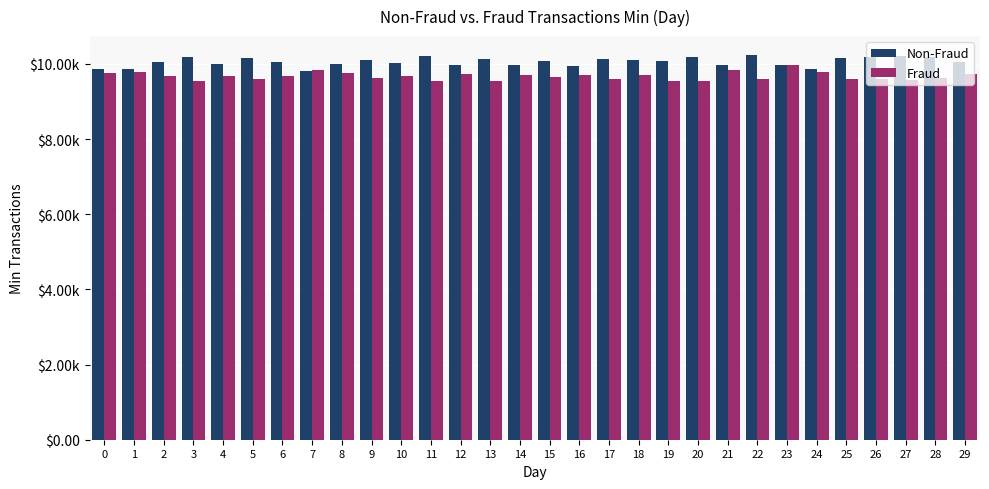

Read the Non-Fraud value at 24.

9869